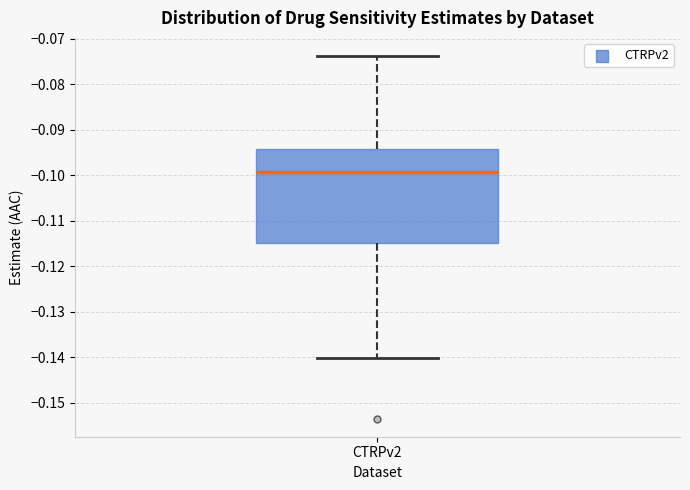

Read this box plot against the y-axis: the position of the median line, the range covered by the box, and the ends of both whiskers. The values are not printed on the chart, so give them approximately, as read against the axis.

median -0.099, box -0.115 to -0.094, whiskers -0.140 to -0.074